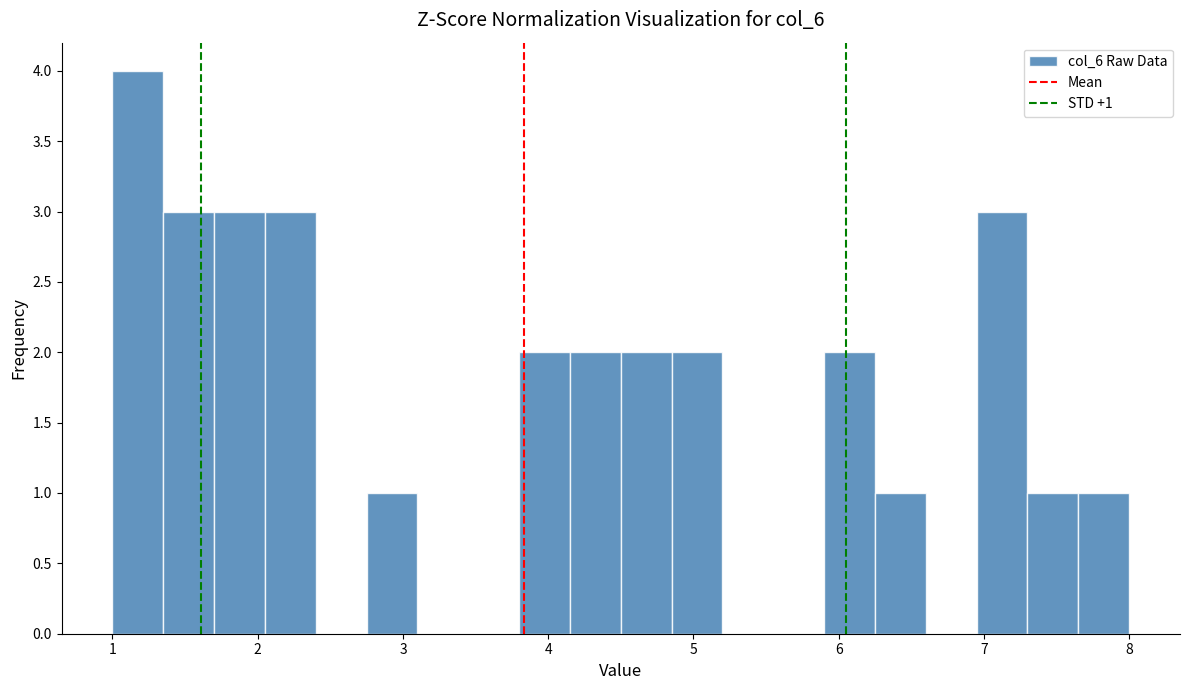

Read against the x-axis, roughly where is the centre of the tallest bar?

1.2